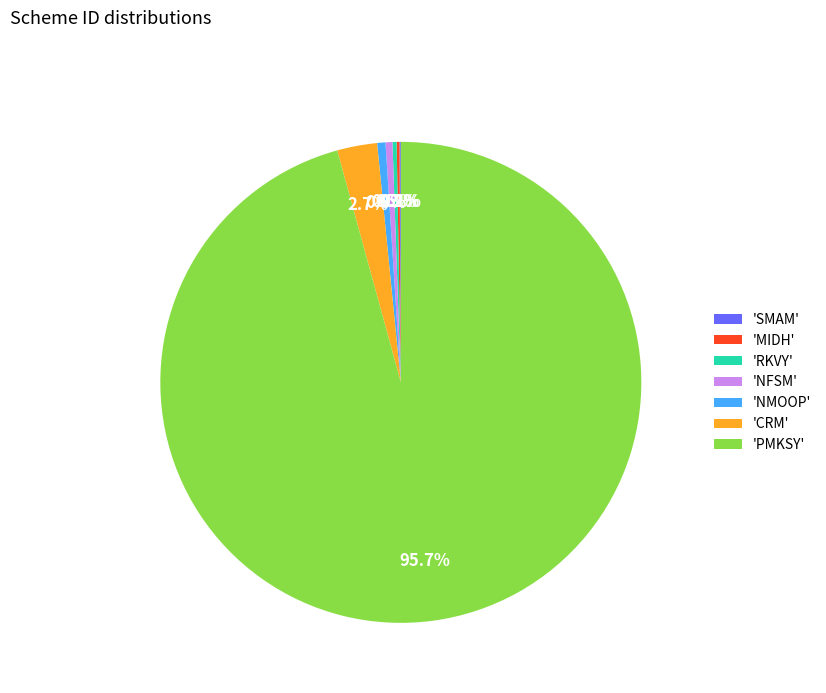

Is there a majority slice in this chart?

Yes